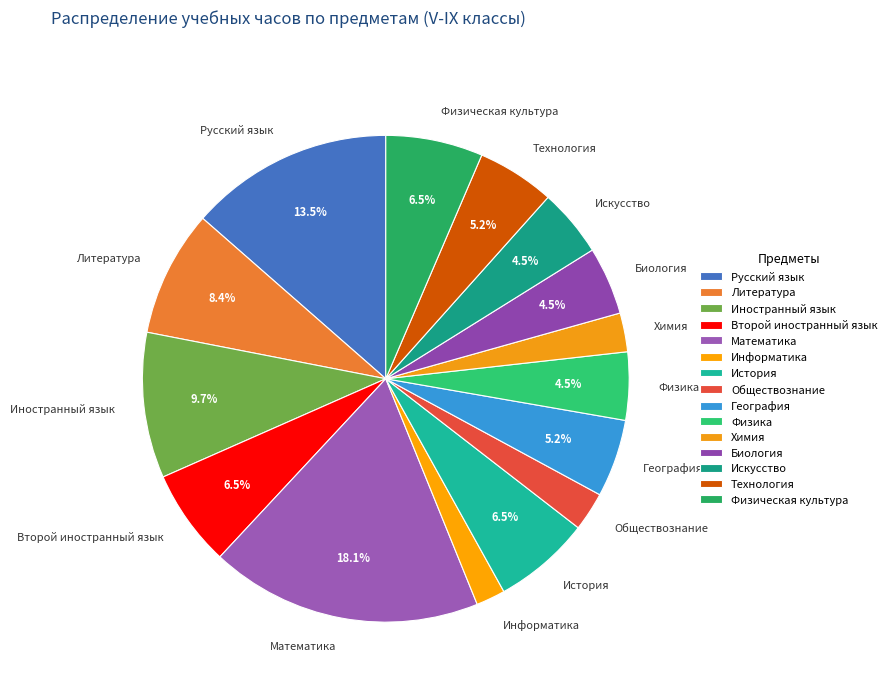

Do Математика and География together represent more than half of the pie?

No